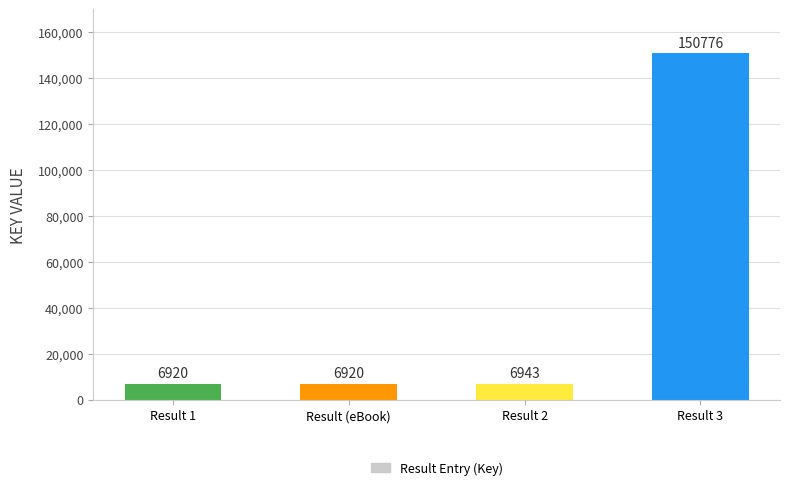

How many categories are shown in the chart?

4